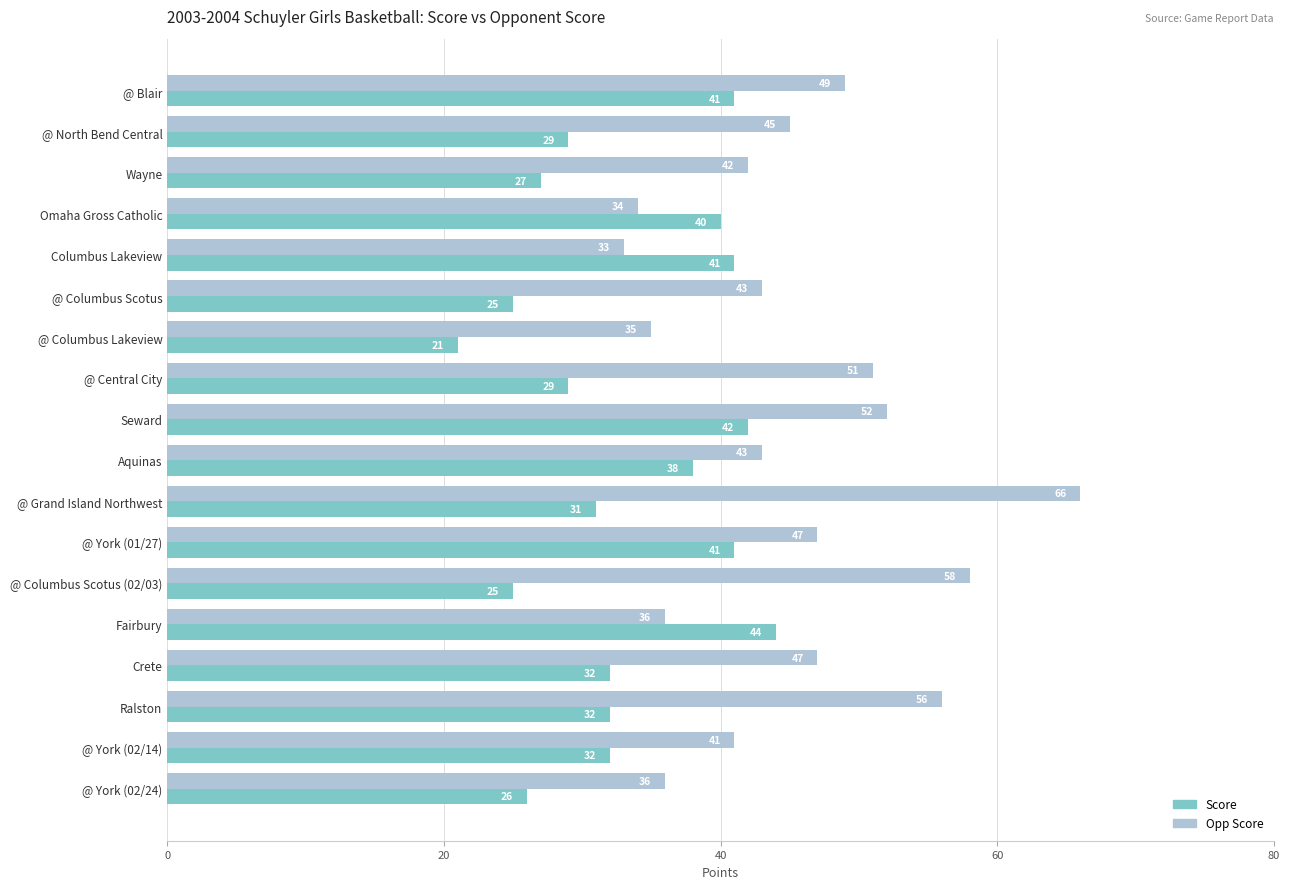

At which category is the sum across all series the highest?

@ Grand Island Northwest